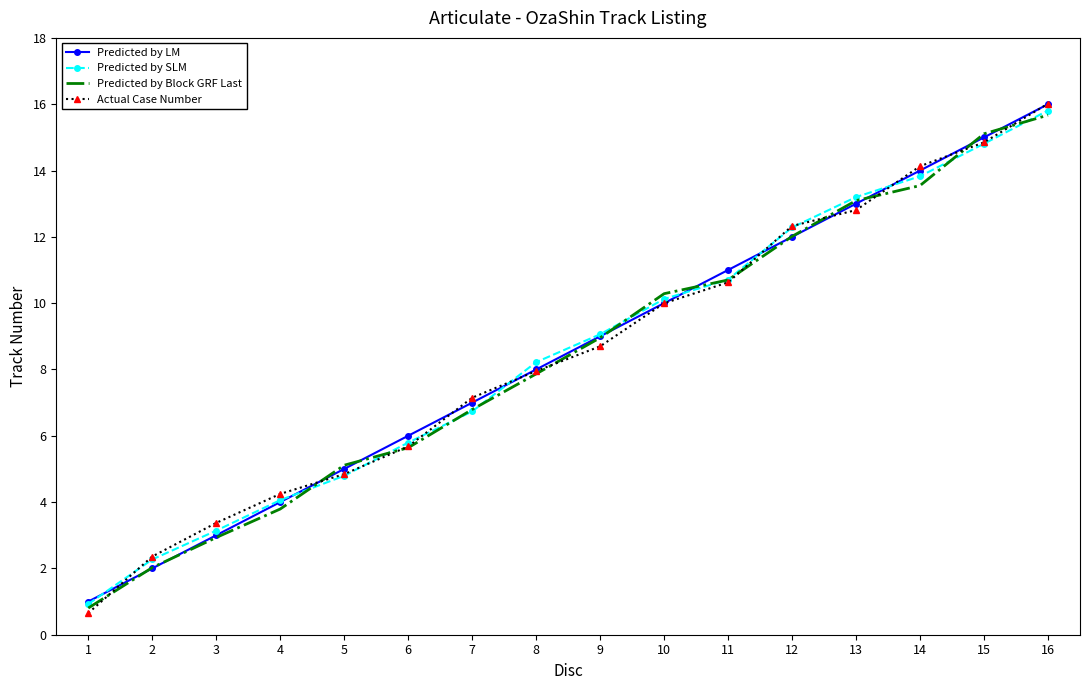

Which series changed the most between 4 and 6?

Predicted by LM